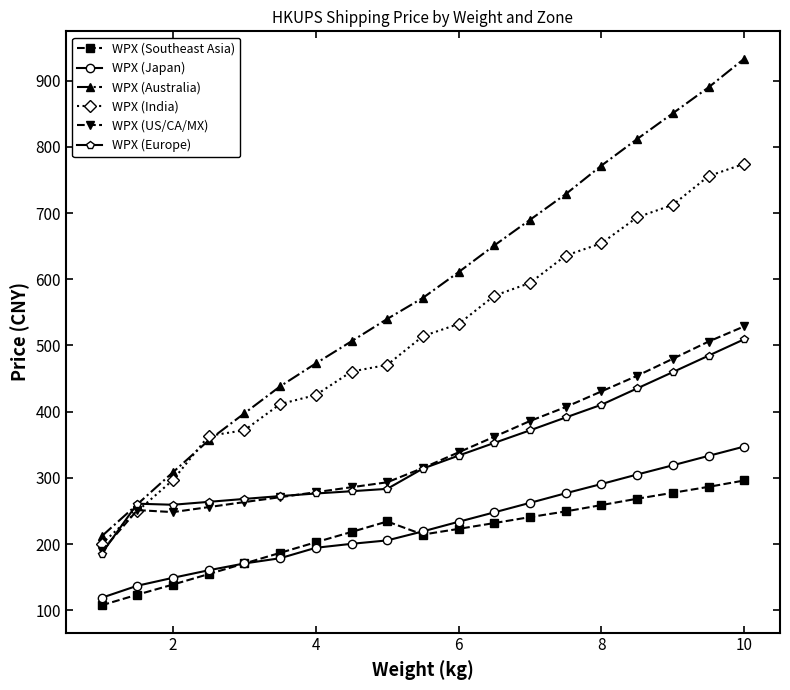

Which series has the largest range (max minus min)?

WPX (Australia)